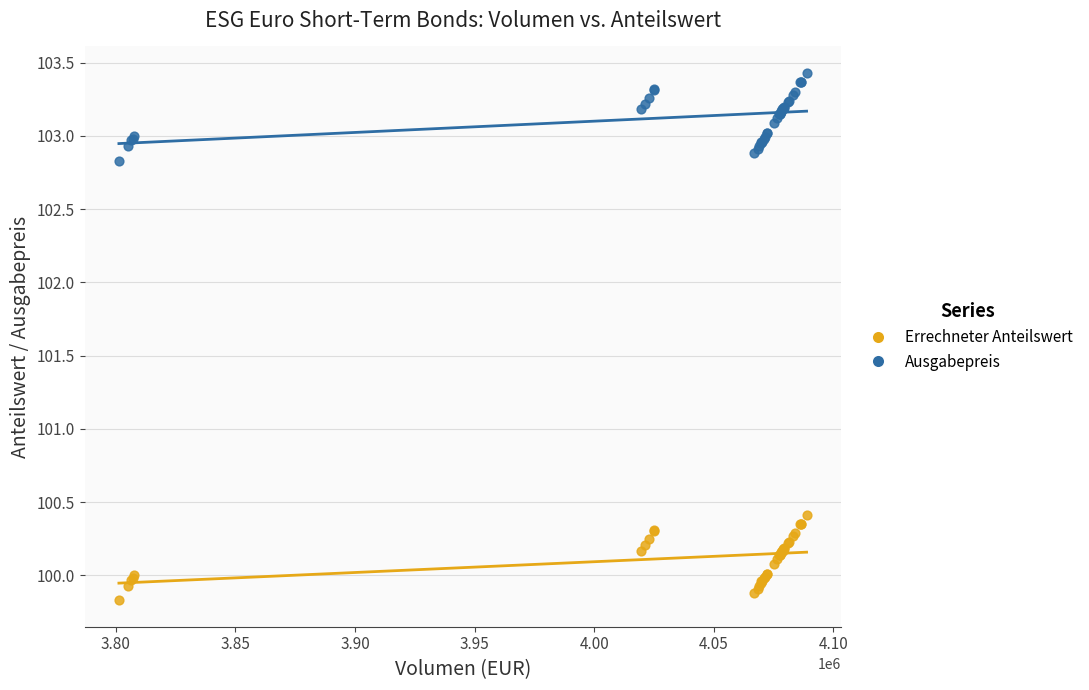

Which series contains the highest Y value?

Ausgabepreis